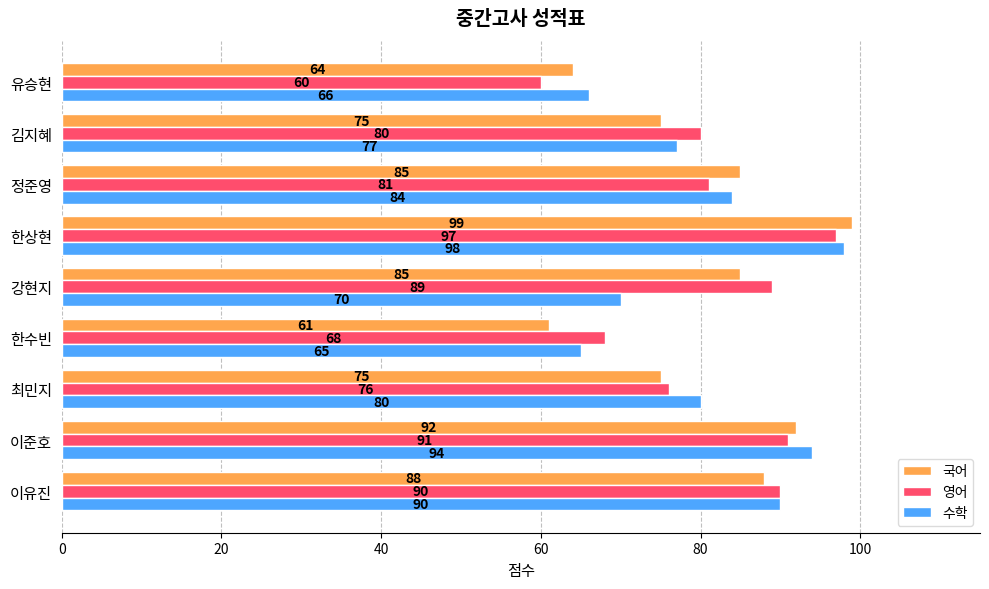

What is the sum of the 영어 values at 김지혜 and 이준호?

171